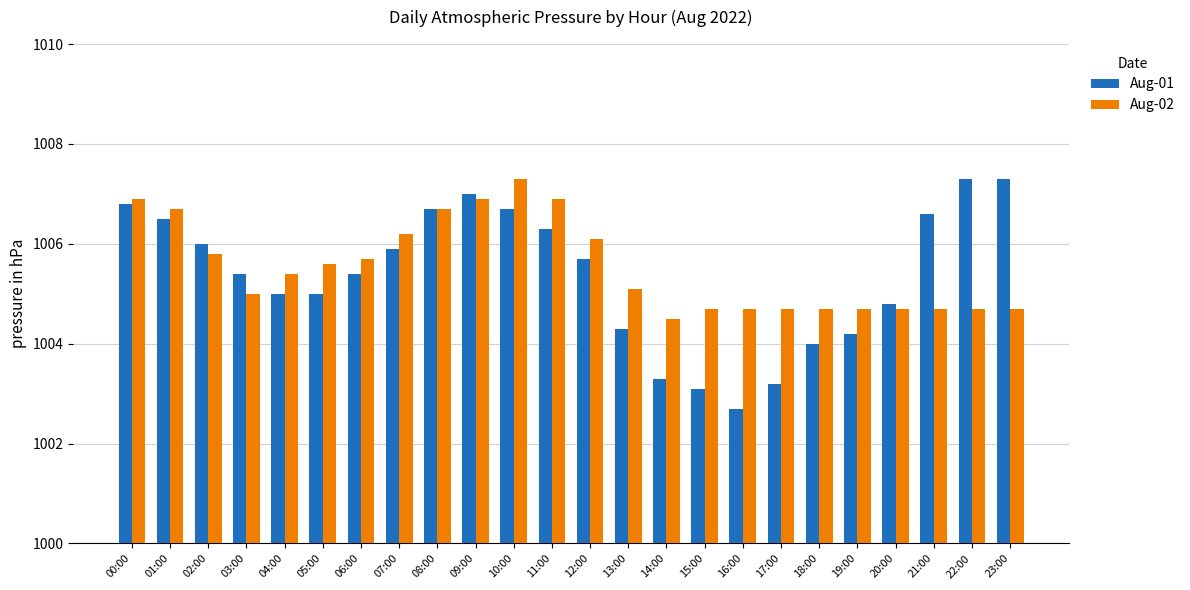

Where is Aug-02 nearest to the value 1005?

03:00